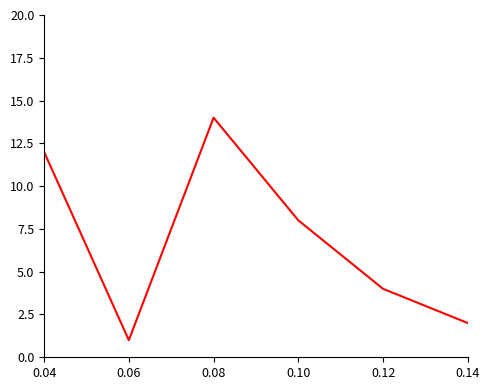

Reading right to left, what are all the values shown in this chart?

2	4	8	14	1	12